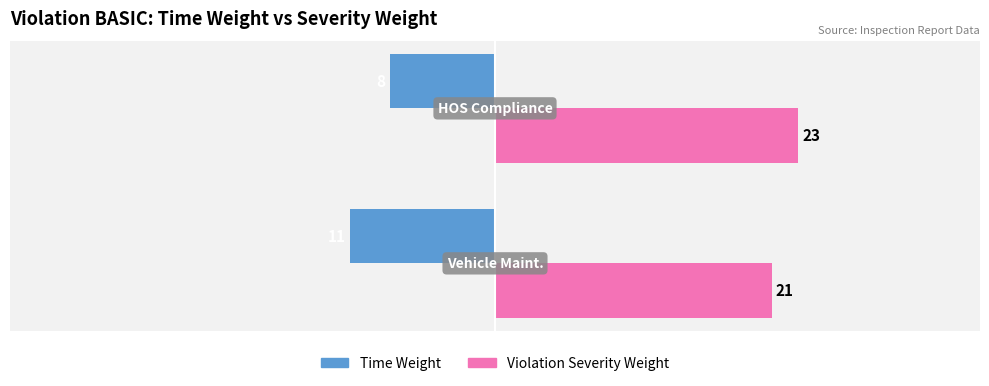

List the series in order of their peak value, highest first.

Violation Severity Weight, Time Weight